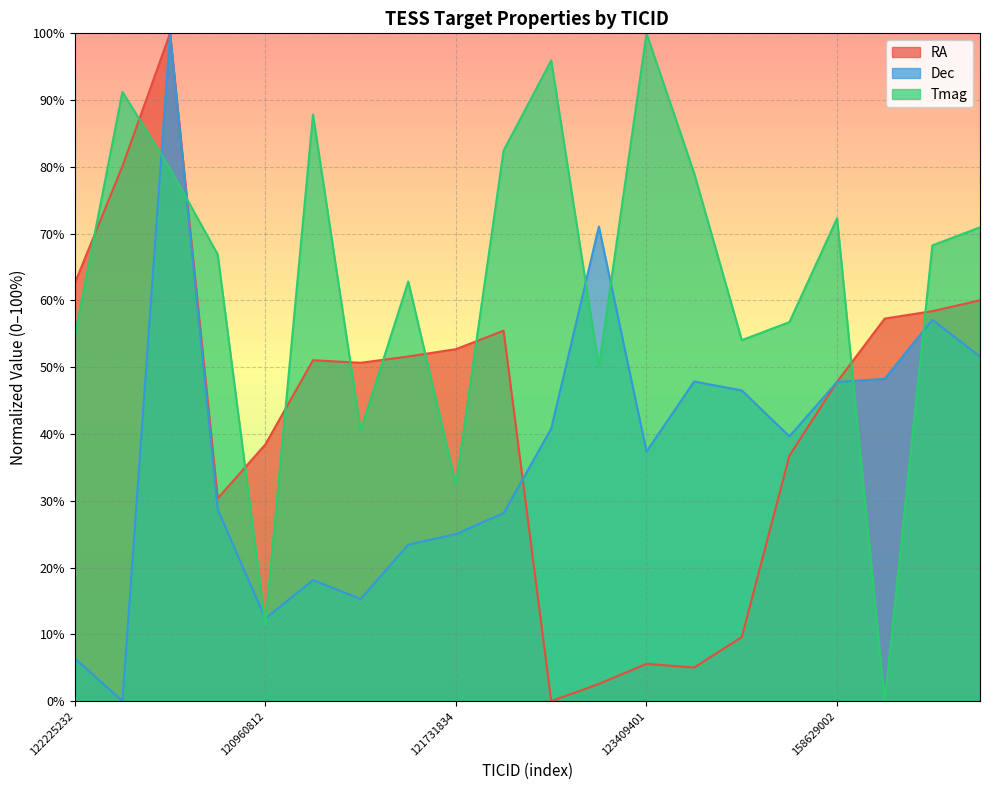

What position from the left is 121943724?

10